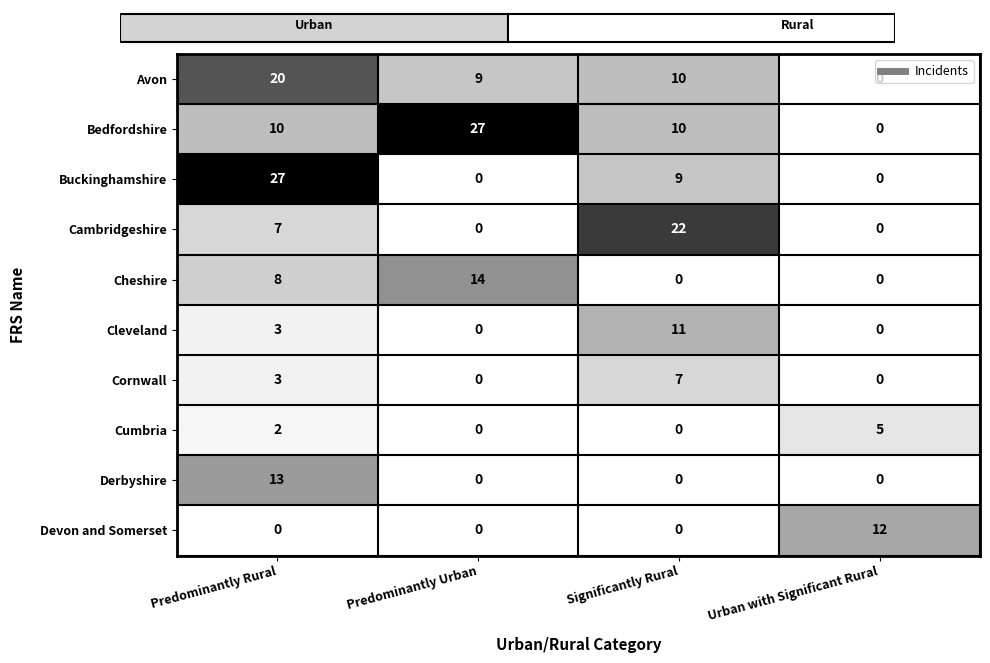

Which series has the largest total across all categories?

Bedfordshire